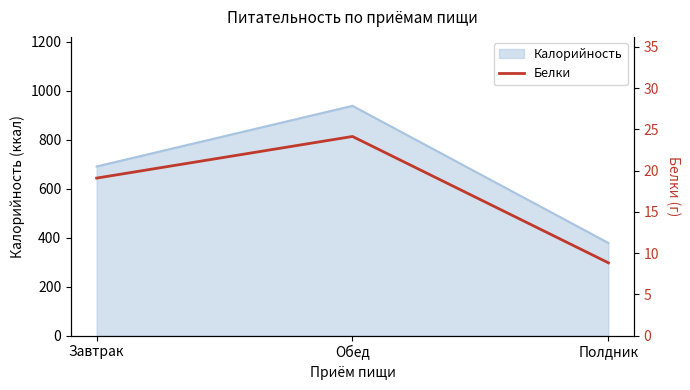

At which category does the chart reach its peak across all series?

Обед